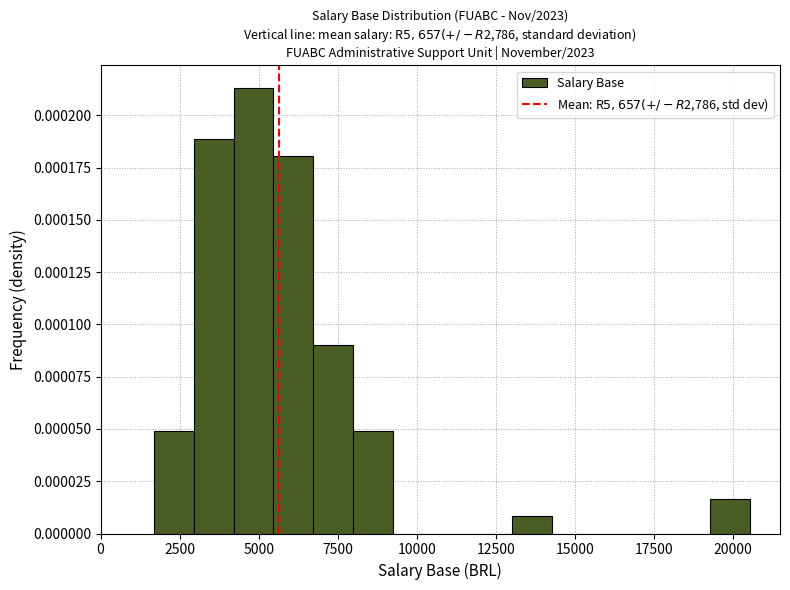

Around what value on the x-axis is the tallest bar? Give the approximate position of its centre, as read against the axis.

5000